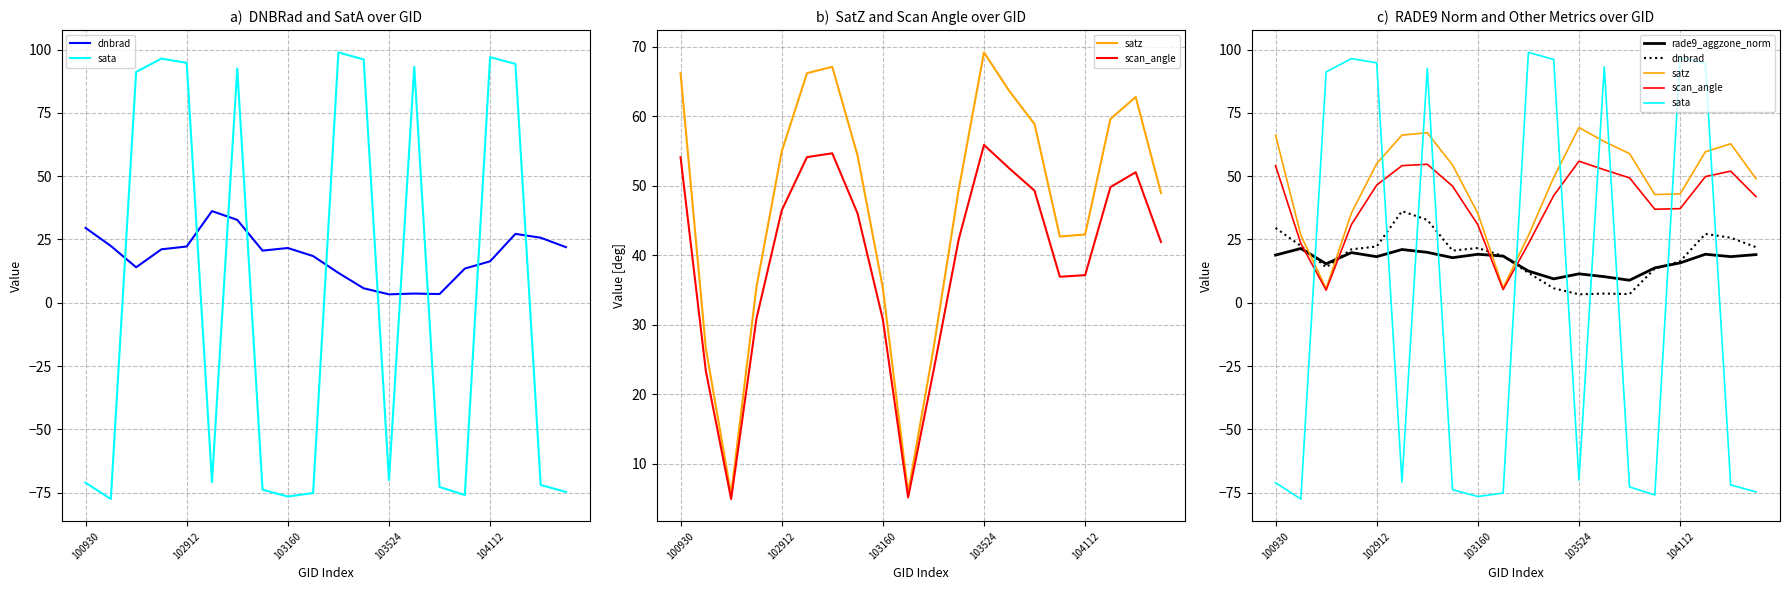

What is the label of the 14th point from the right?

6